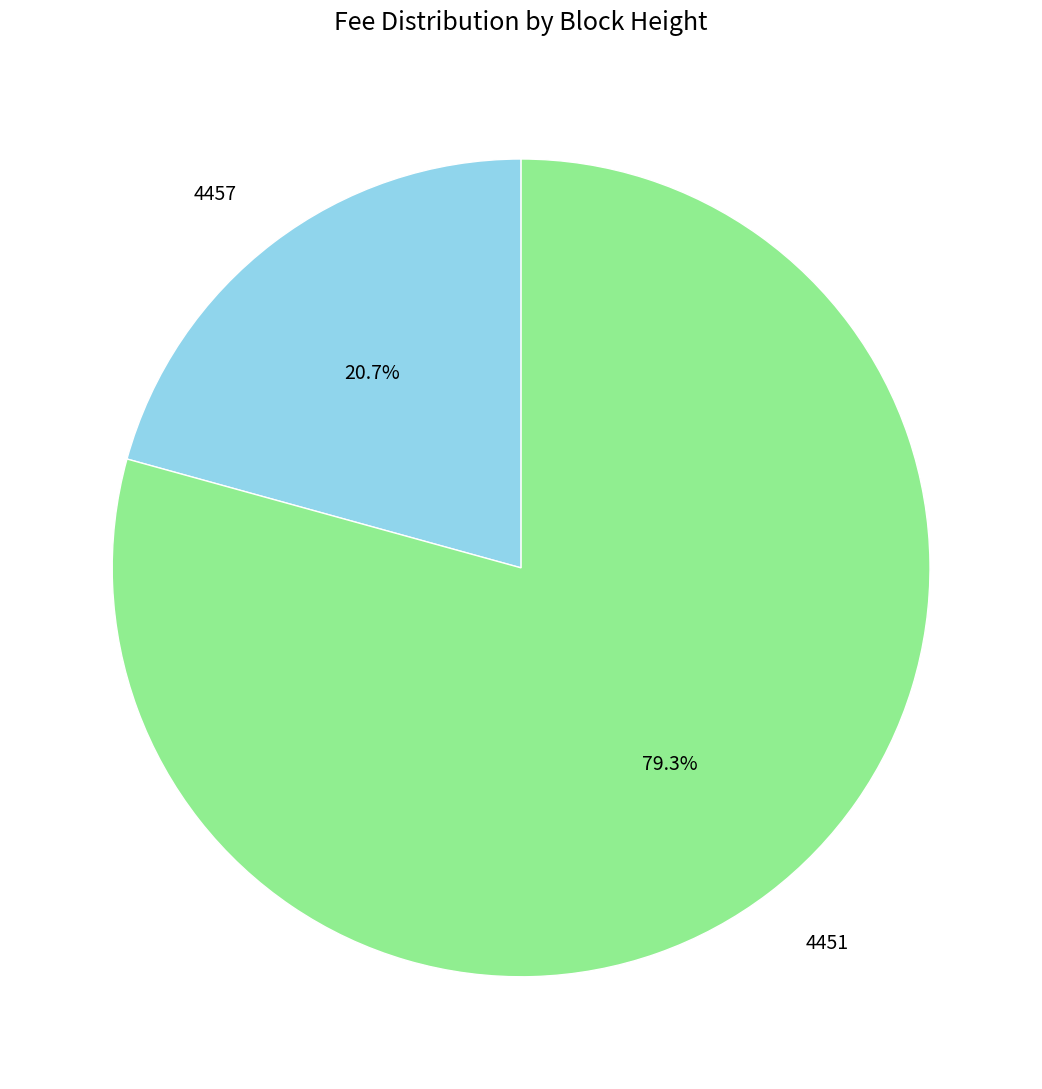

How much of the chart is everything except 4451?

20.7%